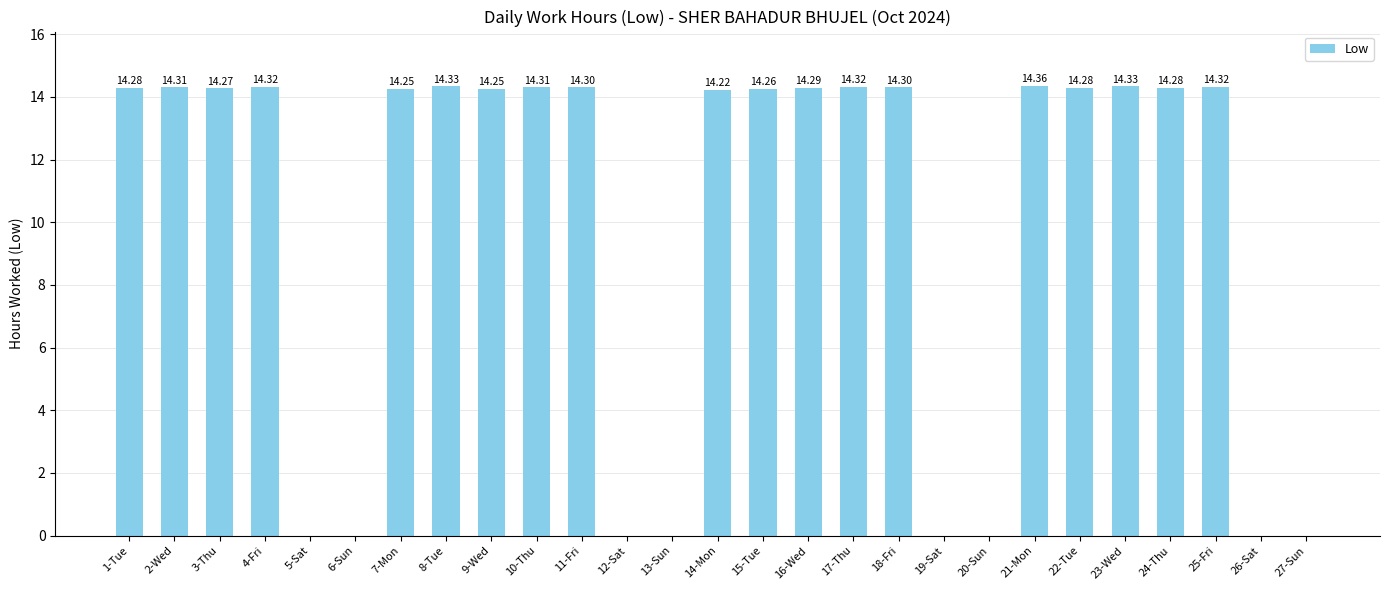

What is the sum of the values at 21-Mon and 12-Sat?

14.4